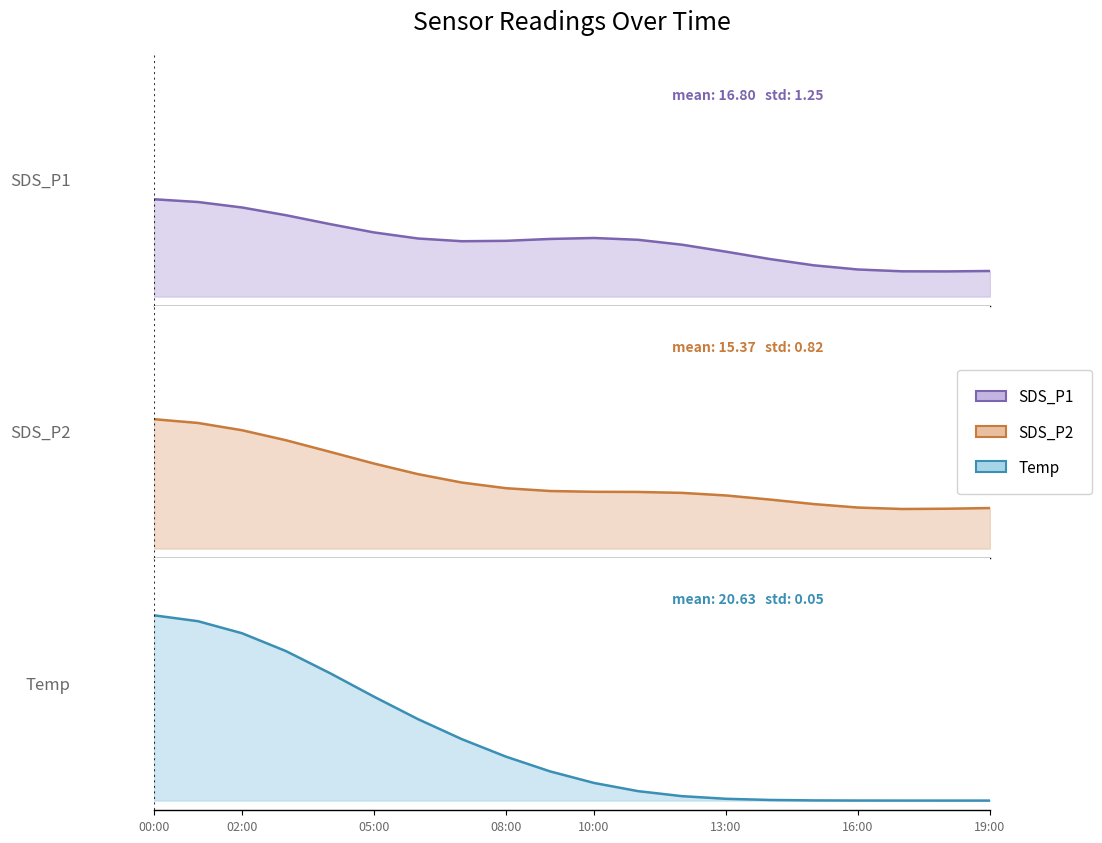

At how many categories does at least one series exceed 0?

20